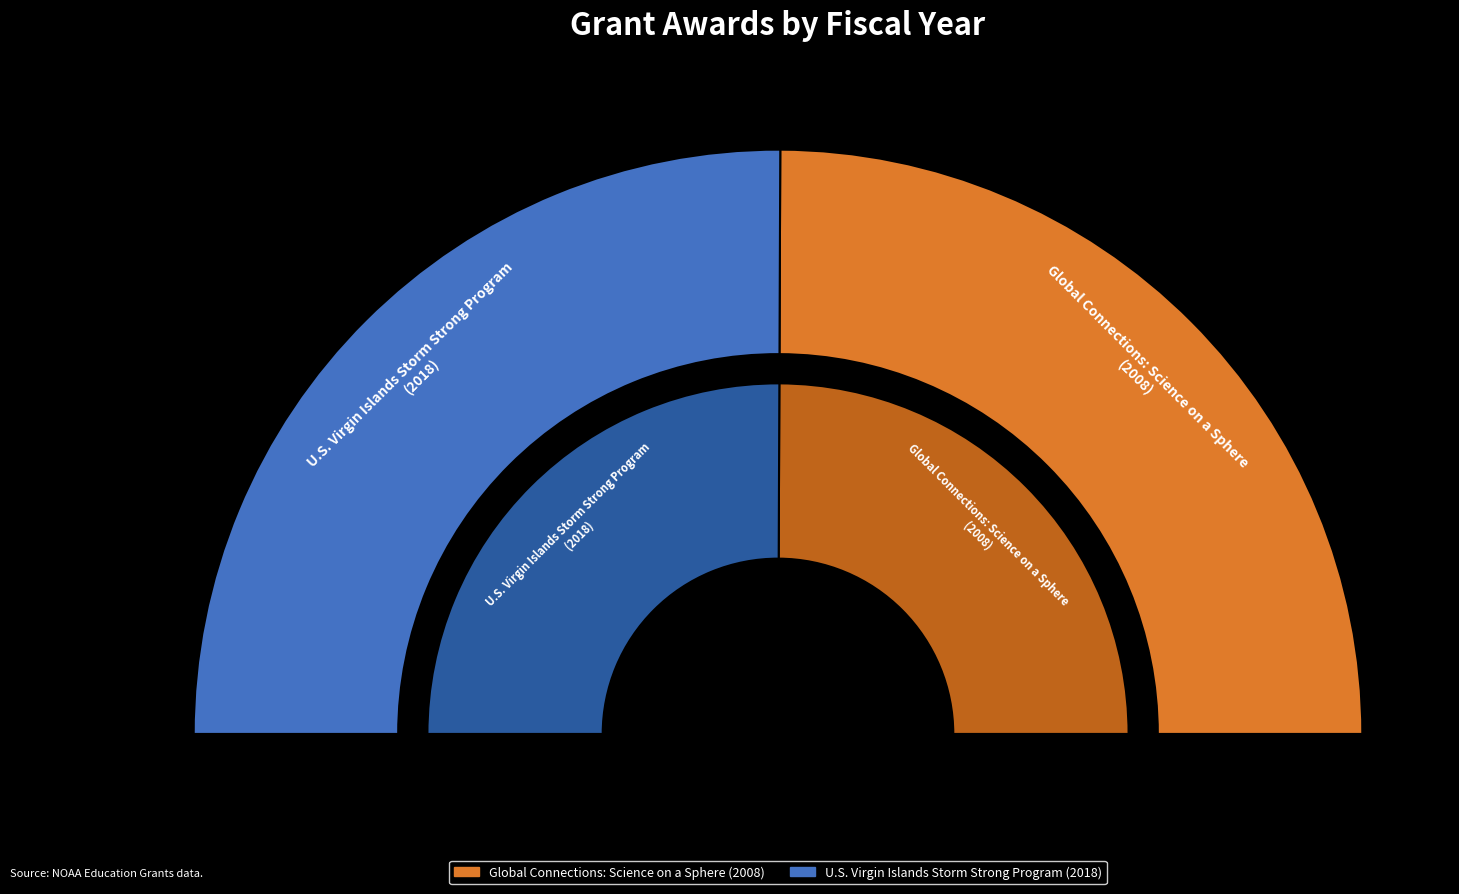

How many segments does this pie chart have?

2